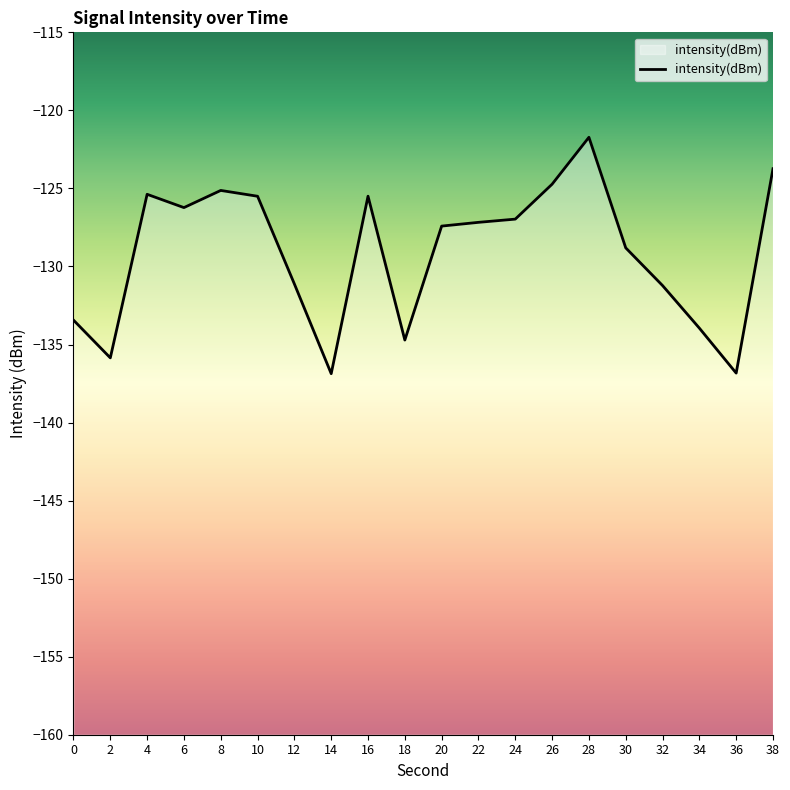

What is the difference between the second highest and minimum values?

13.1